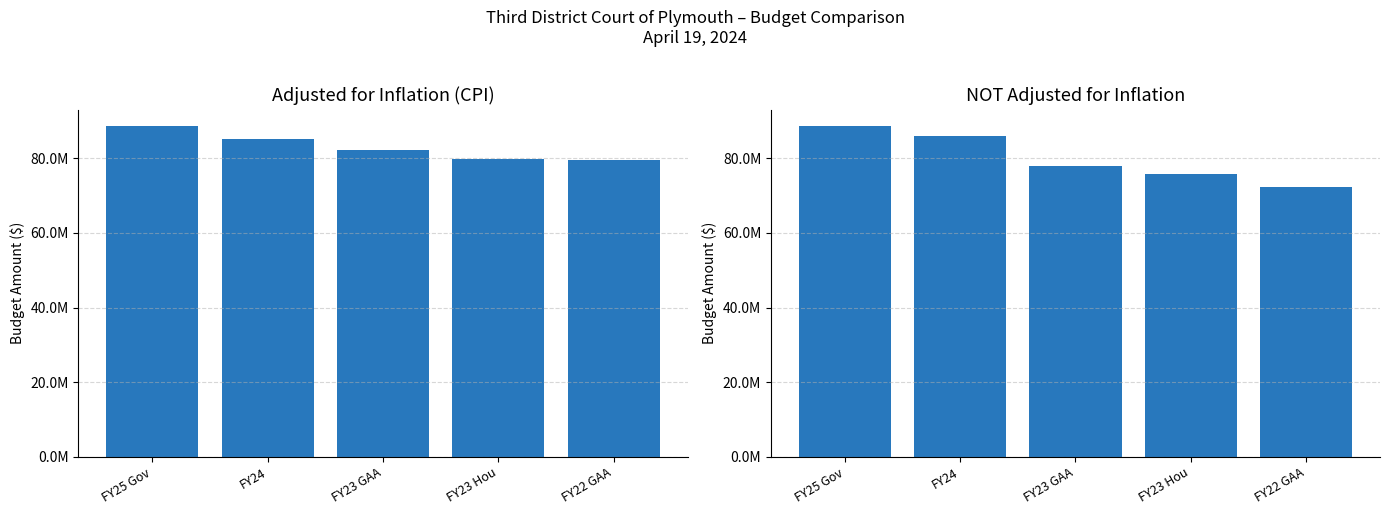

Does the chart contain any negative values?

No